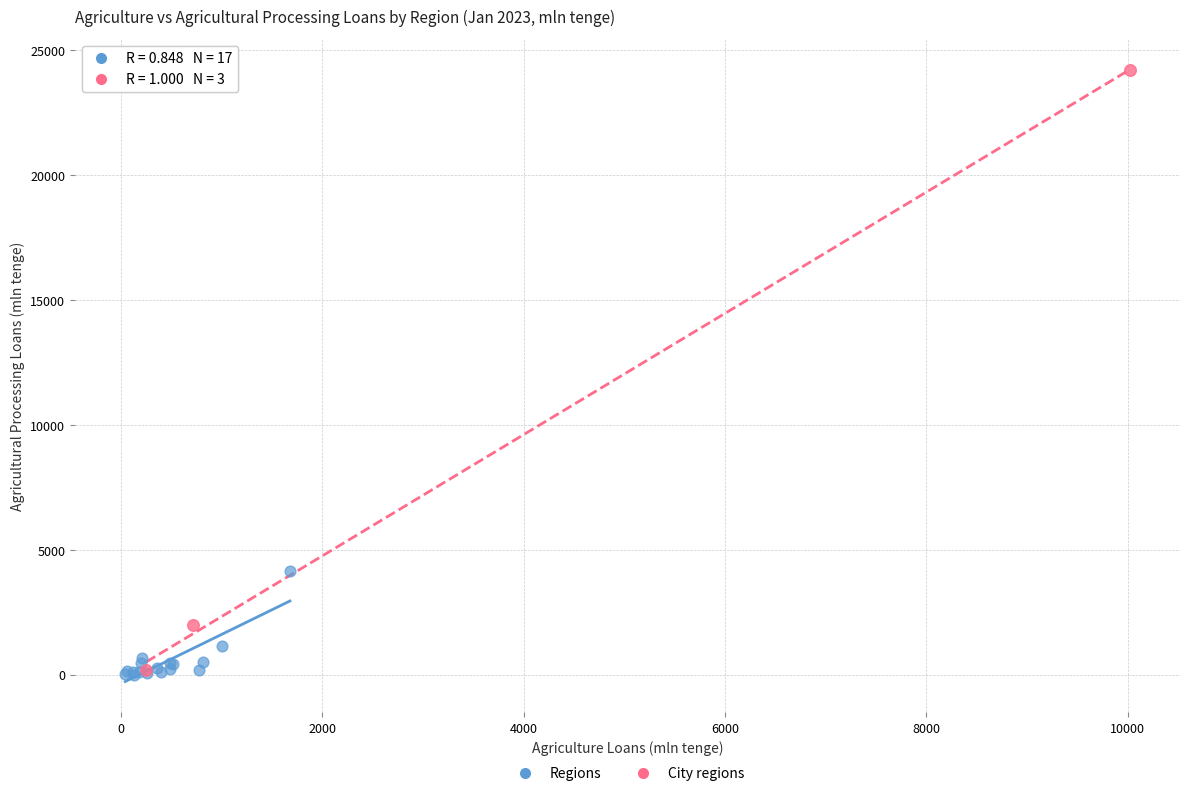

Which series has the widest spread of Y values?

City regions